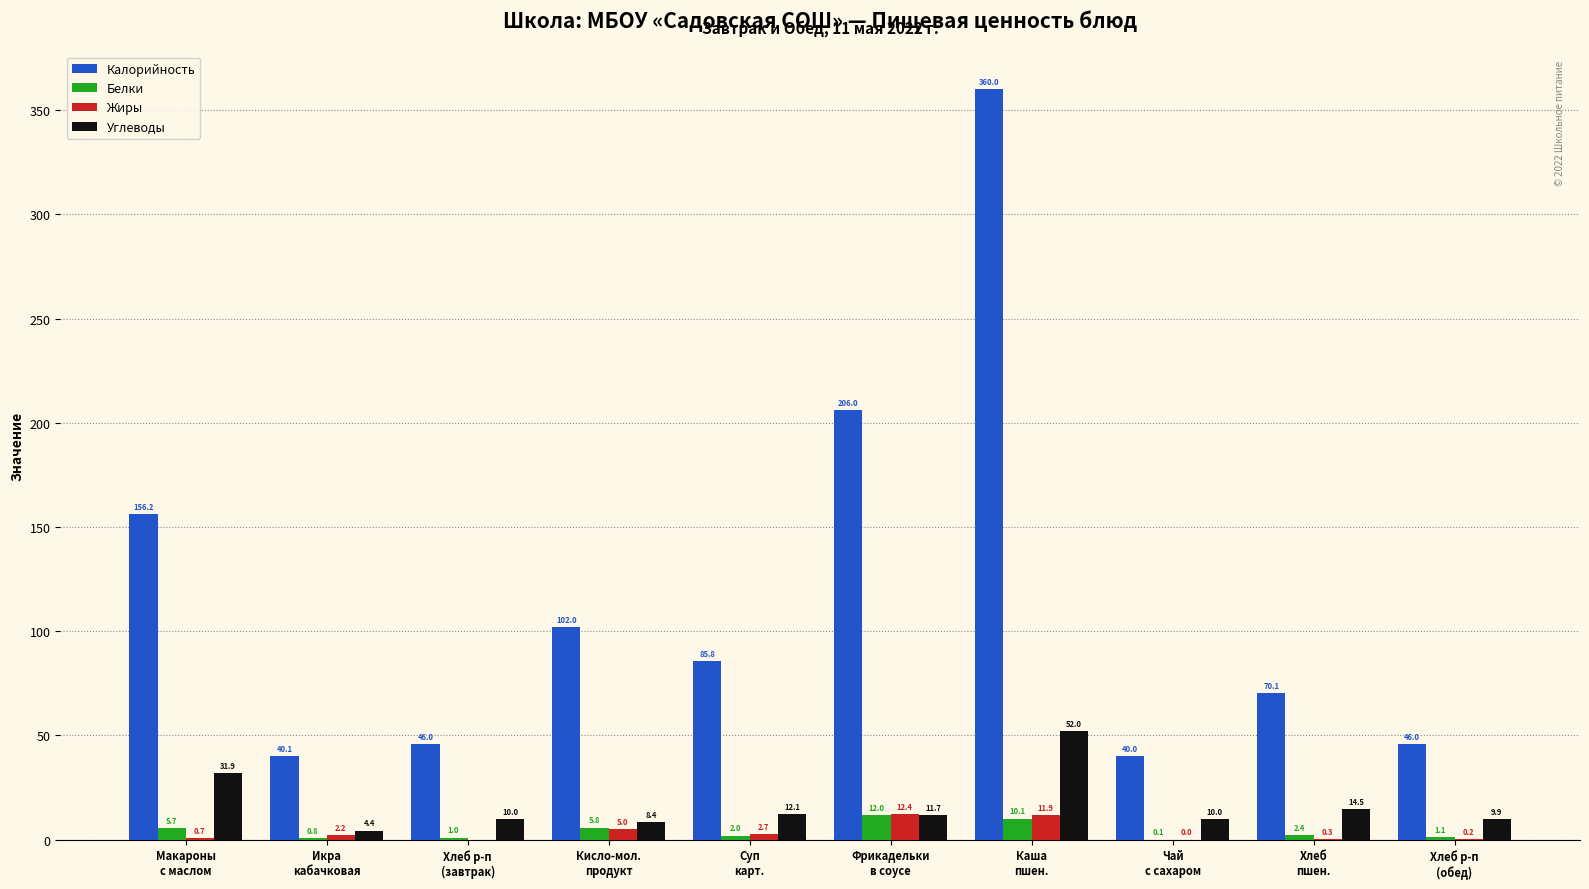

Which series changed the most between Кисло-мол.
продукт and Суп
карт.?

Калорийность